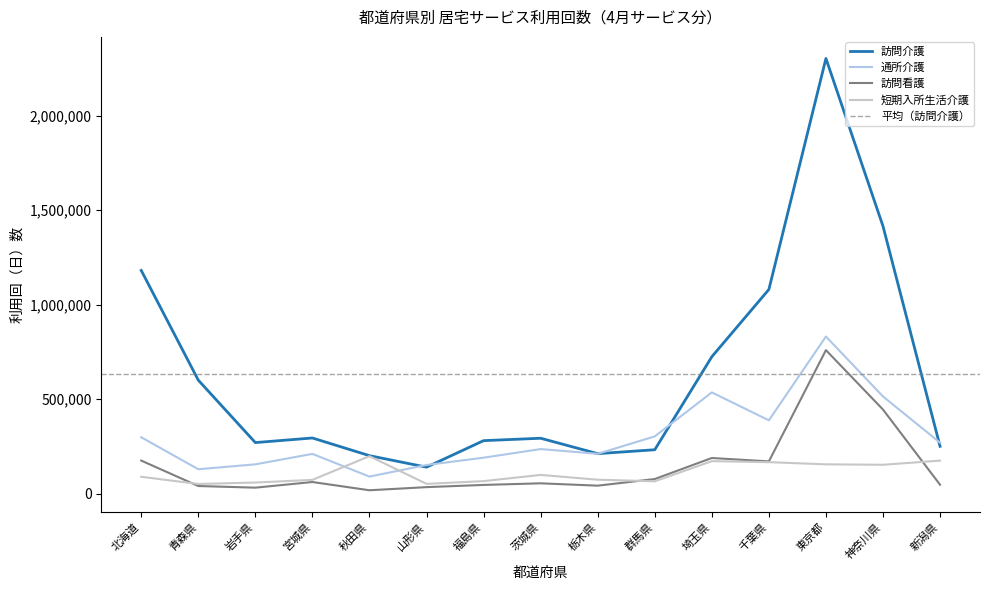

Rank the series at 栃木県 from lowest to highest value.

訪問看護, 短期入所生活介護, 通所介護, 訪問介護